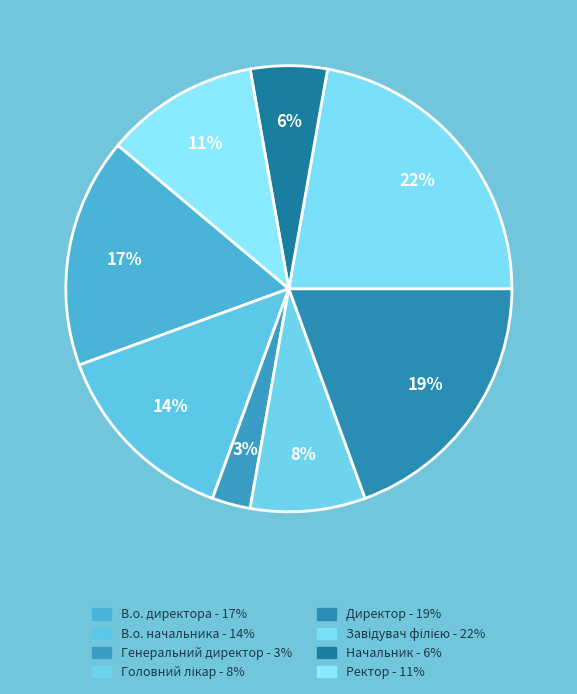

What percentage is the Завідувач філією slice, to the nearest percent?

22%